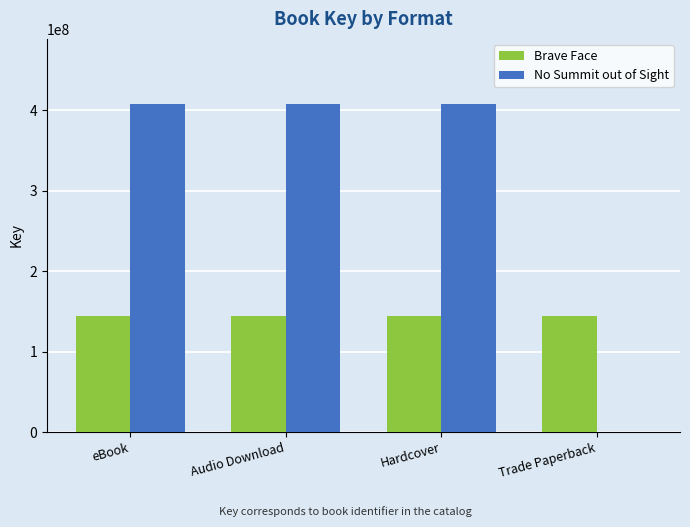

What value does the Brave Face series have at Trade Paperback?

144237913